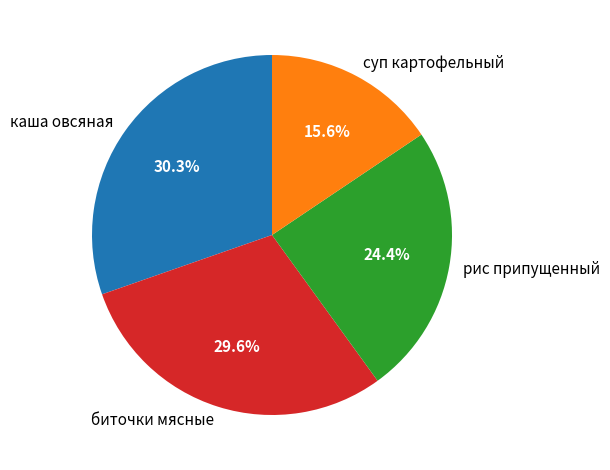

Do биточки мясные and рис припущенный together represent more than half of the pie?

Yes